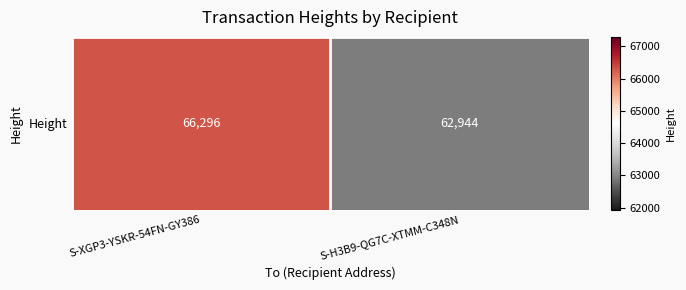

Read the value at S-H3B9-QG7C-XTMM-C348N, to the nearest 10.

62940